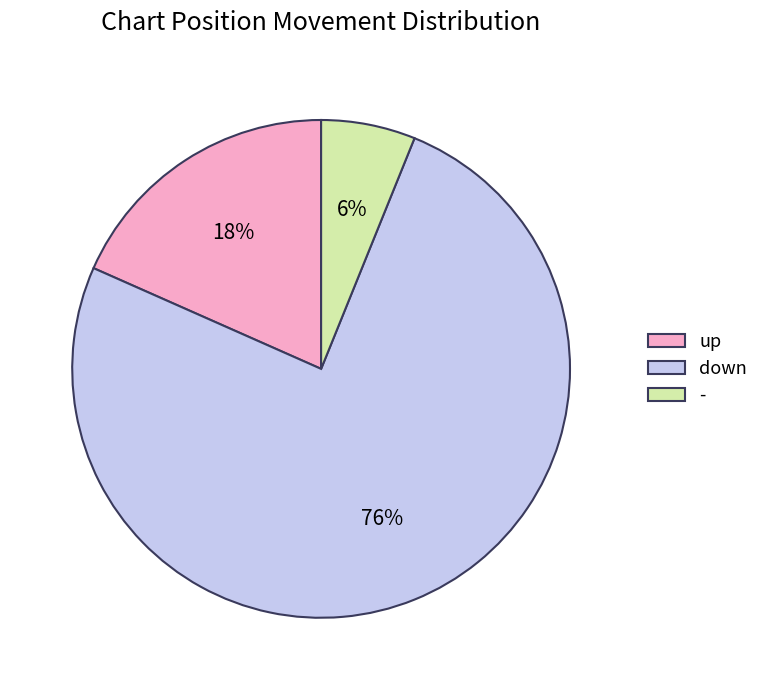

Does - account for over 50% of the chart?

No